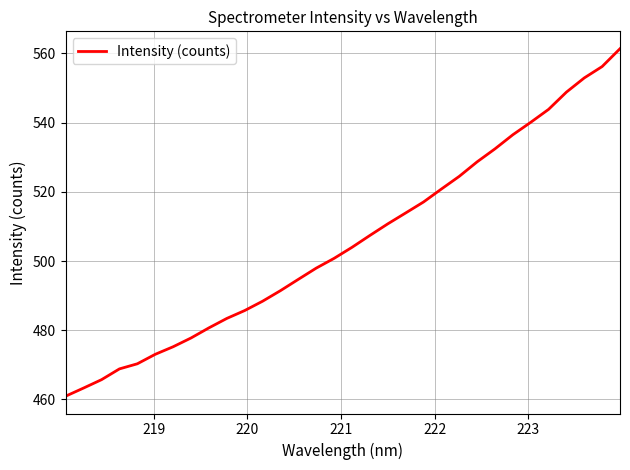

What is the difference between the maximum and minimum values?

100.4